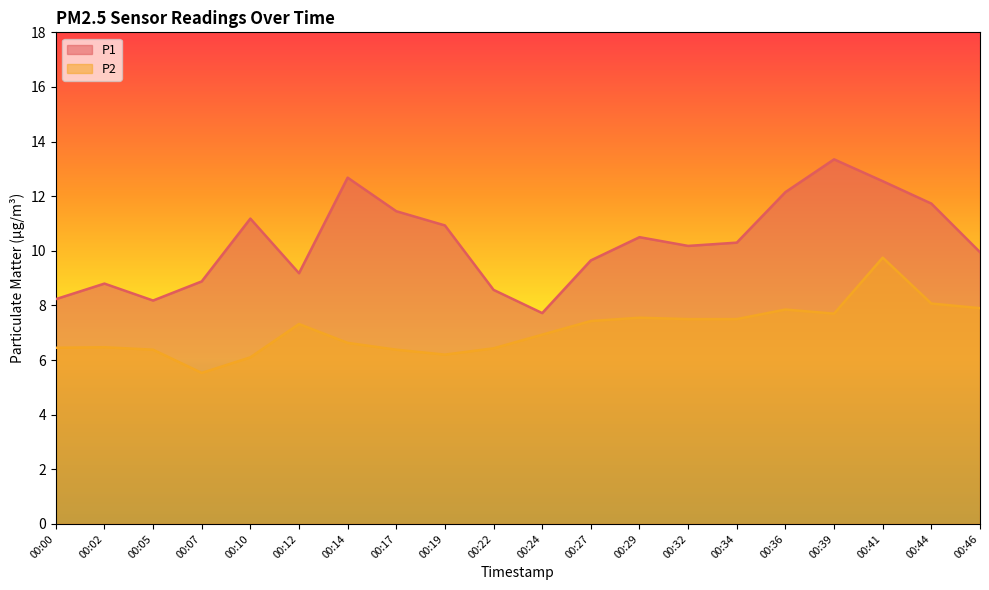

True or false: P2 has more than 2 points higher than both neighbors.

True